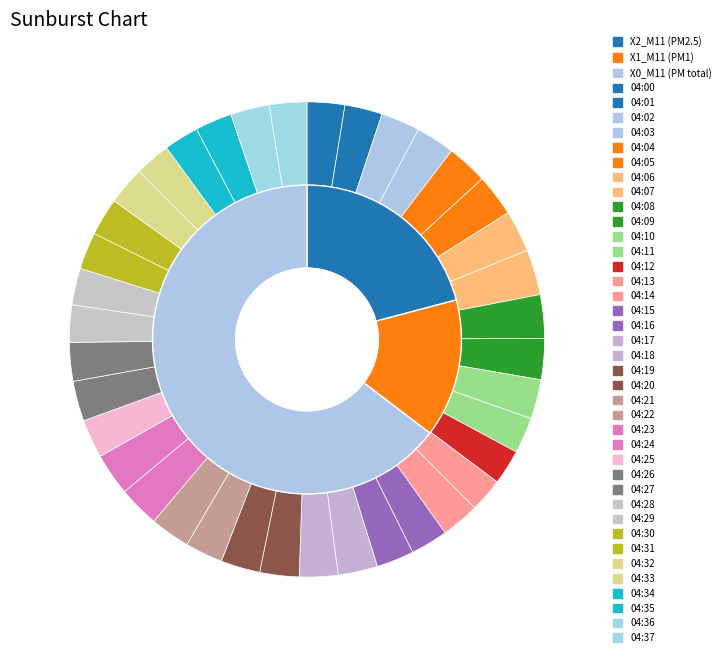

To the nearest percent, what is the average slice percentage?

3%